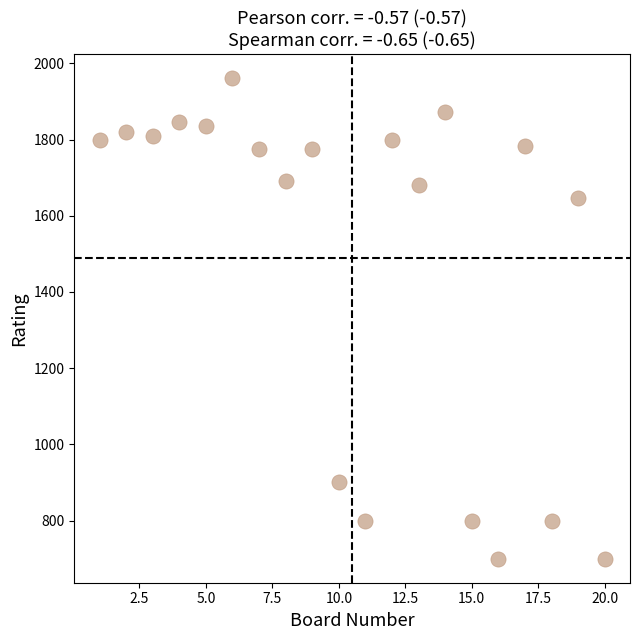

What is the range of X values (max minus min)?

19